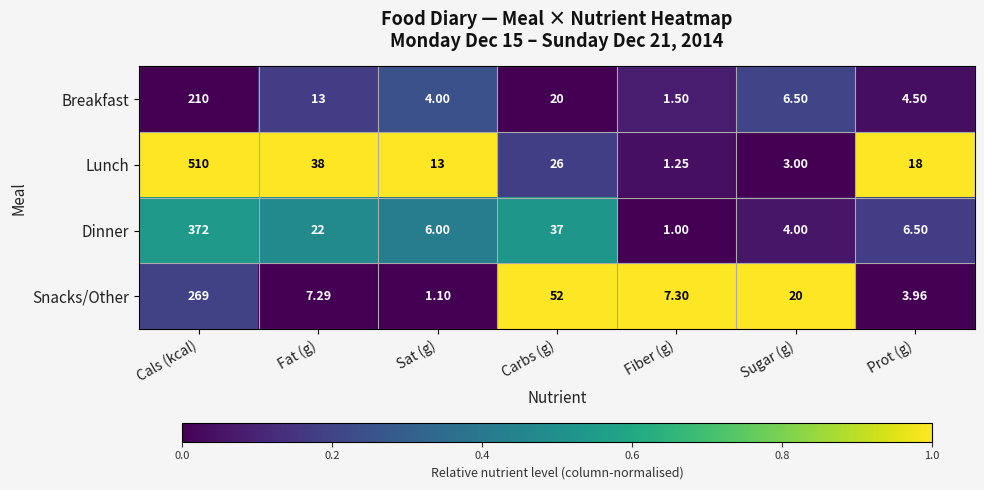

How many distinct data groups are displayed?

4